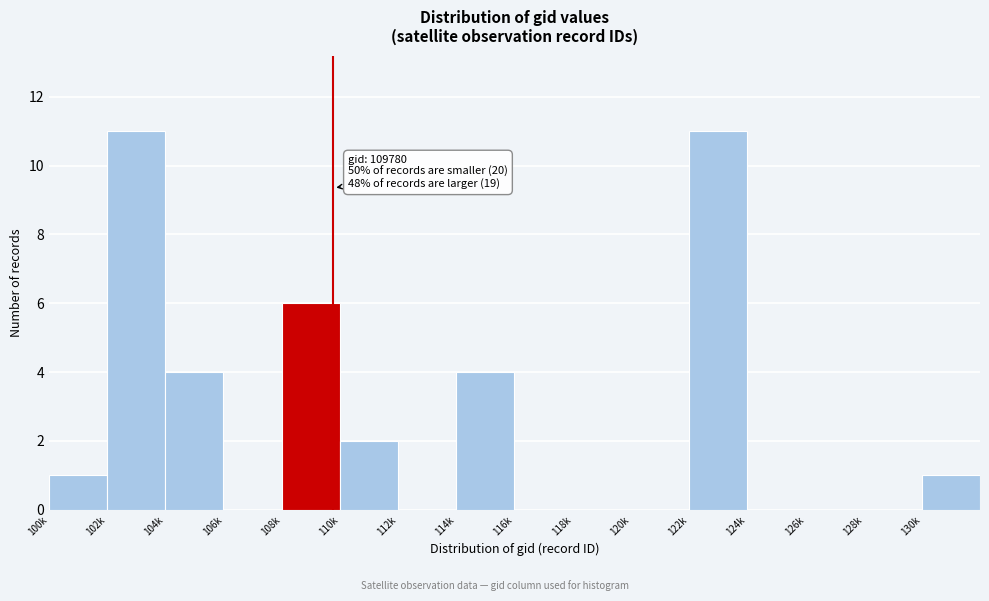

Reading right to left, list all the values displayed in this chart.

130k=1	128k=0	126k=0	124k=0	122k=11	120k=0	118k=0	116k=0	114k=4	112k=0	110k=2	108k=6	106k=0	104k=4	102k=11	100k=1